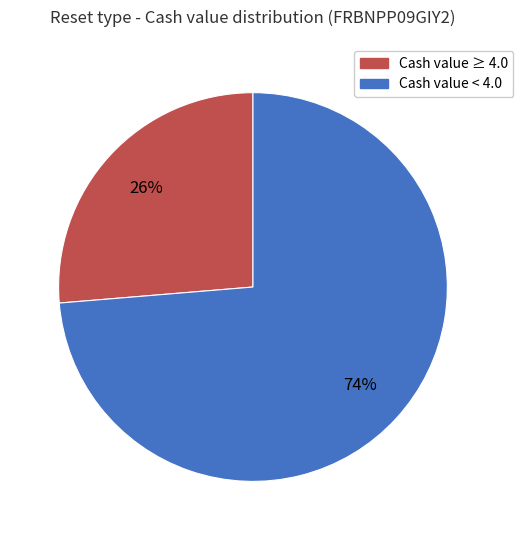

How many slices are in this pie chart?

2